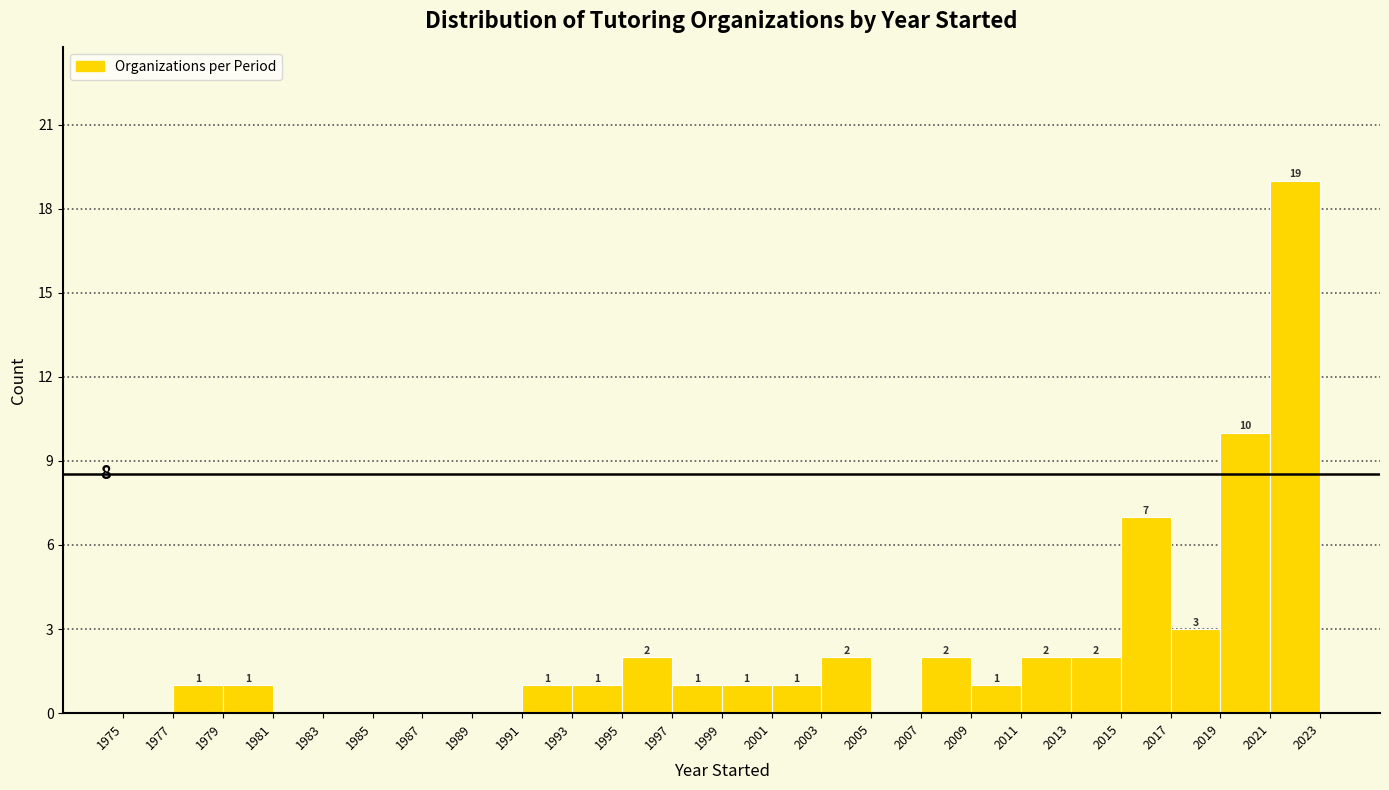

Which range on the x-axis has the tallest bar?

2021 to 2023